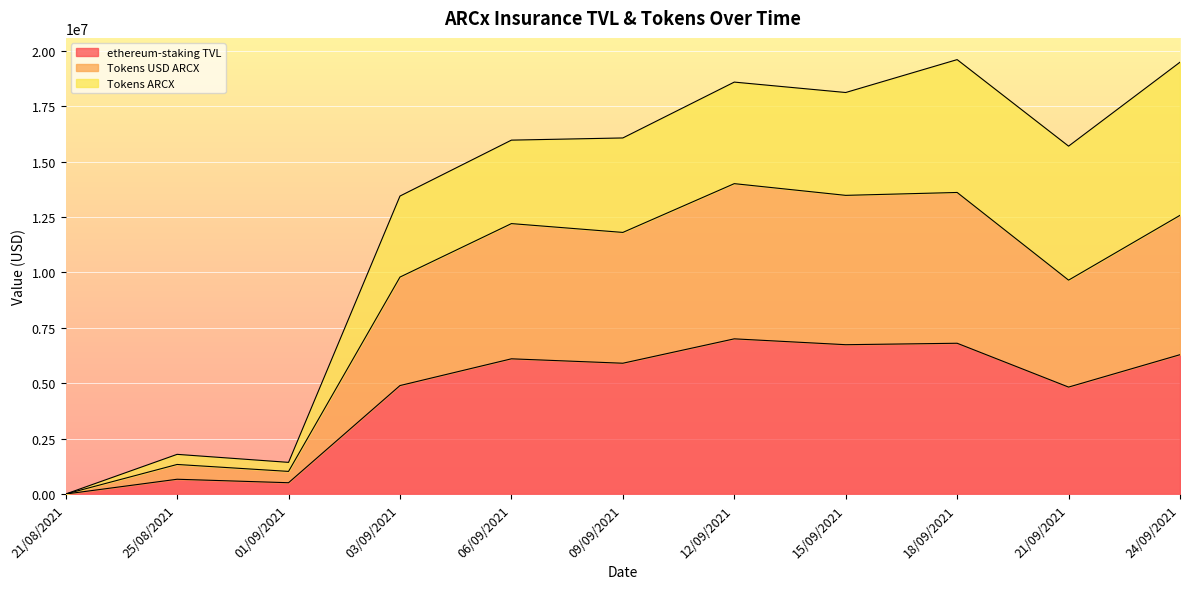

Does the chart display data point markers on the line(s)?

No